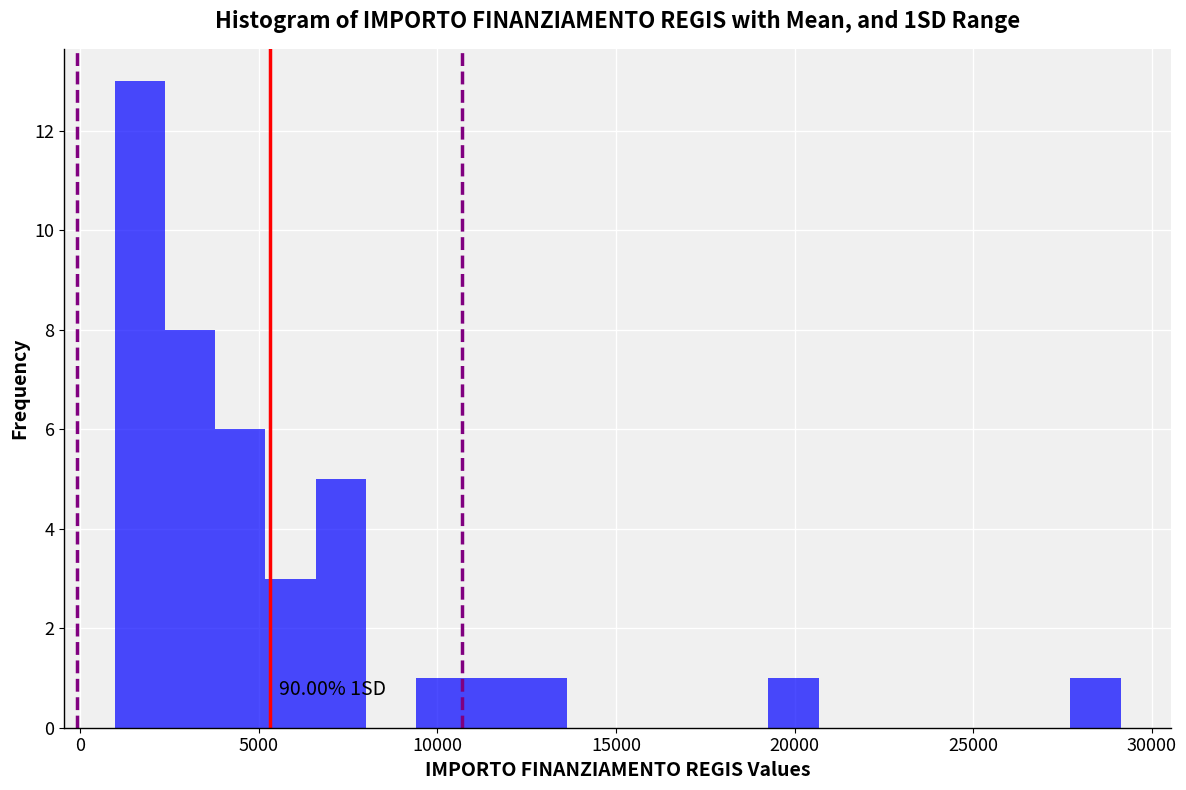

Around what value on the x-axis is the tallest bar? Give the approximate position of its centre, as read against the axis.

1500